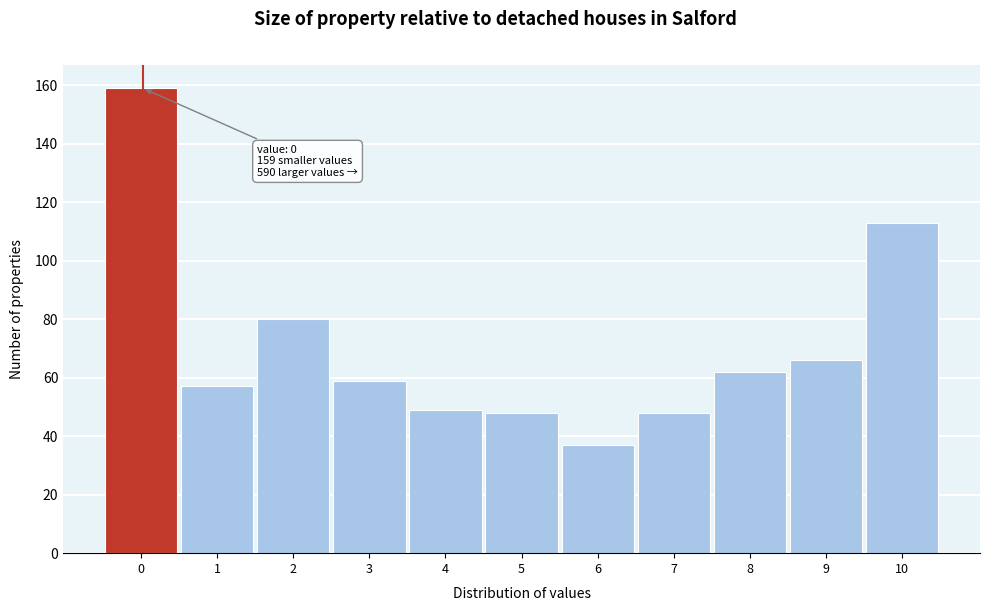

Reading left to right, extract all data points from this chart.

159	57	80	59	49	48	37	48	62	66	113